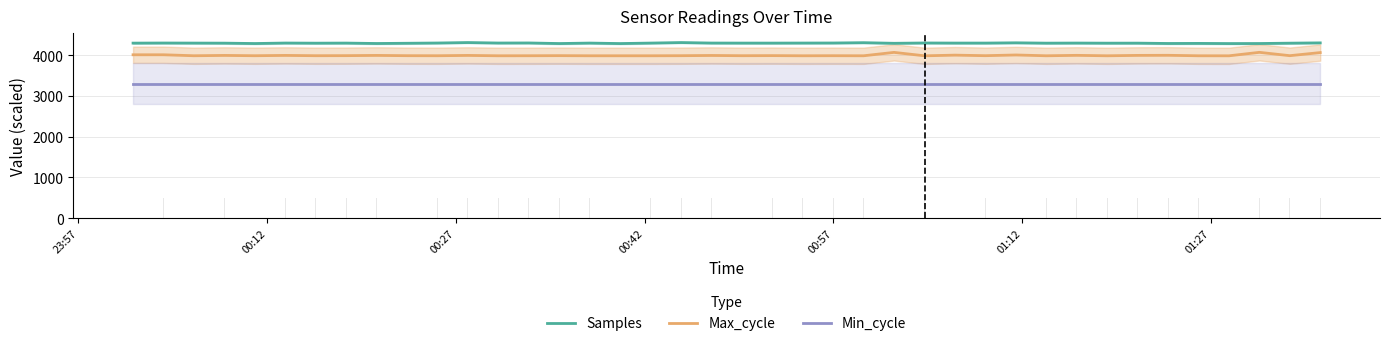

How many series are shown in this chart?

3